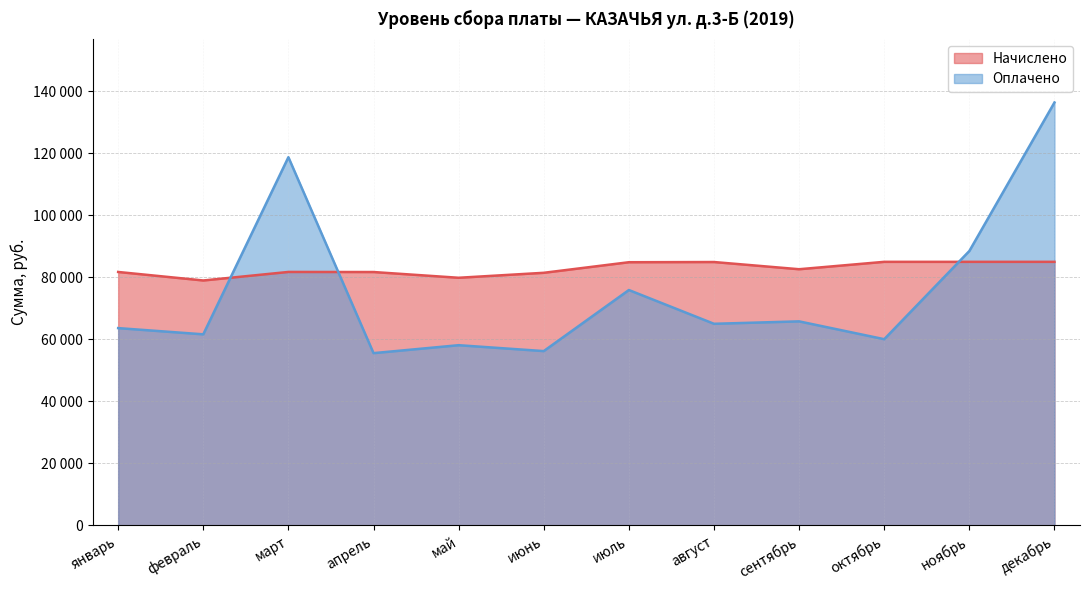

At which category does the chart reach its peak across all series?

декабрь